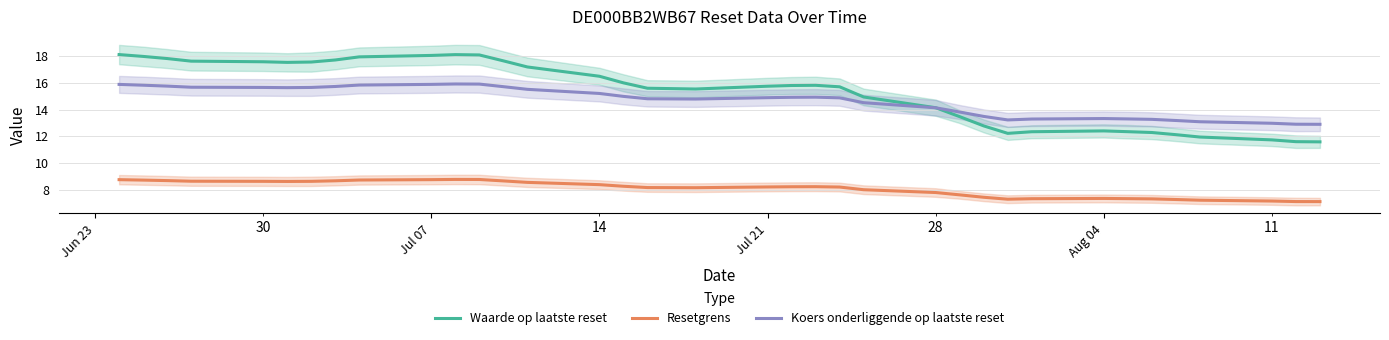

What is the minimum value for Koers onderliggende op laatste reset?

12.9